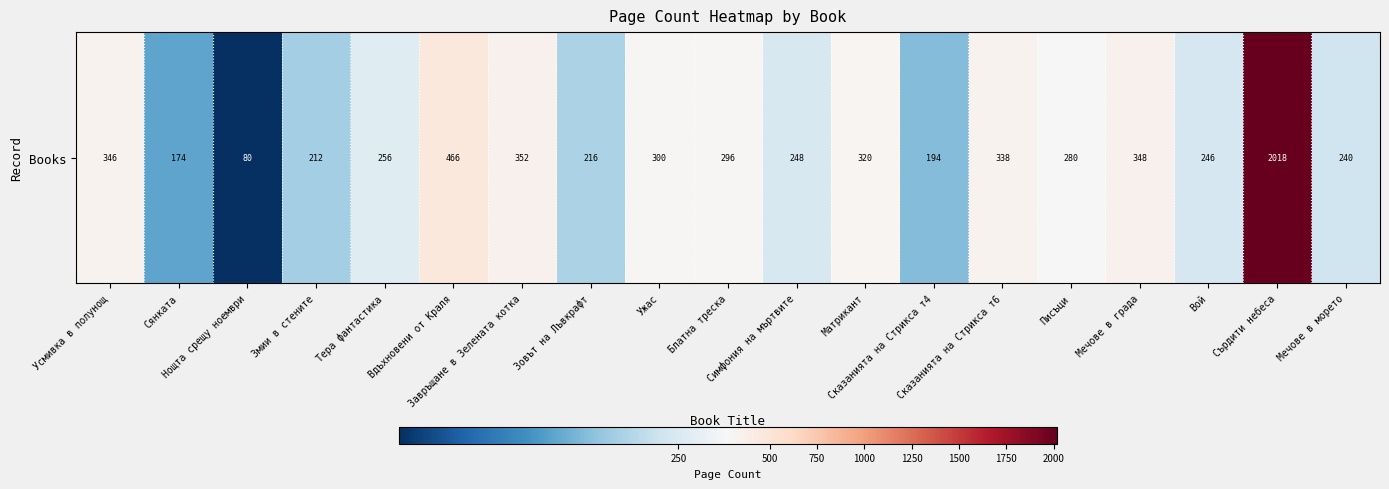

List the labels in order of value, smallest first.

Нощта срещу ноември, Сянката, Сказанията на Стрикса т4, Змии в стените, Зовът на Лъвкрафт, Мечове в морето, Вой, Симфония на мъртвите, Тера фантастика, Писъци, Блатна треска, Ужас, Матрикант, Сказанията на Стрикса т6, Усмивка в полунощ, Мечове в града, Завръщане в Зелената котка, Вдъхновени от Краля, Сърдити небеса